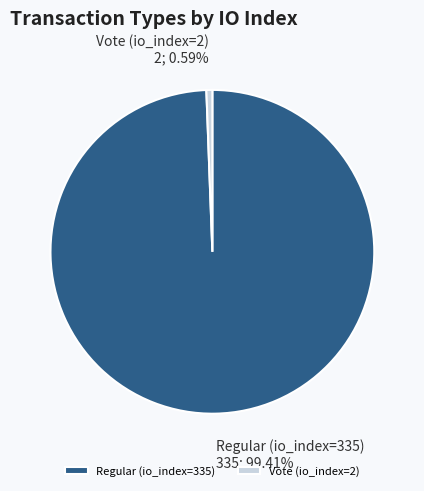

Does Regular (io_index=335) account for over 50% of the chart?

Yes